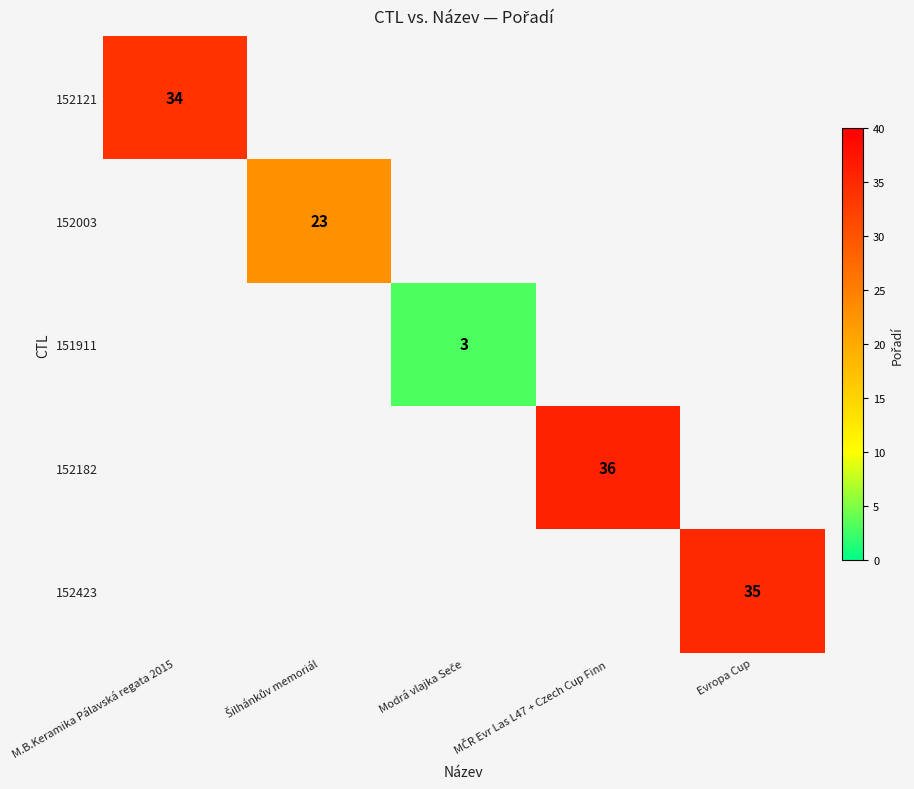

Is it true that 152423 equals 35 at Evropa Cup?

True